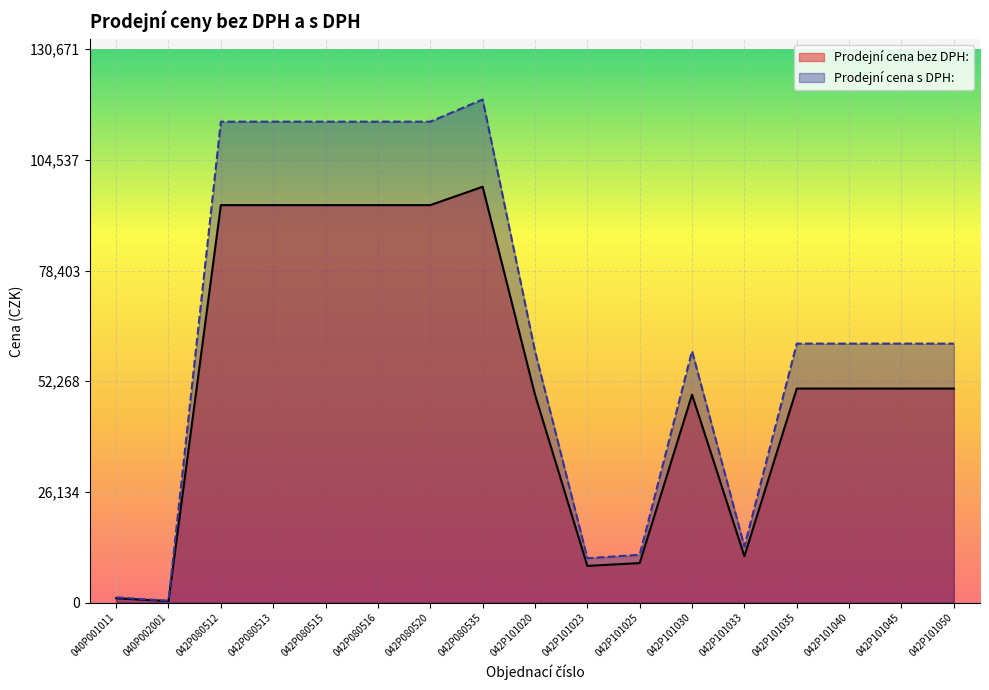

What is the label of the 12th point from the left?

042P101030